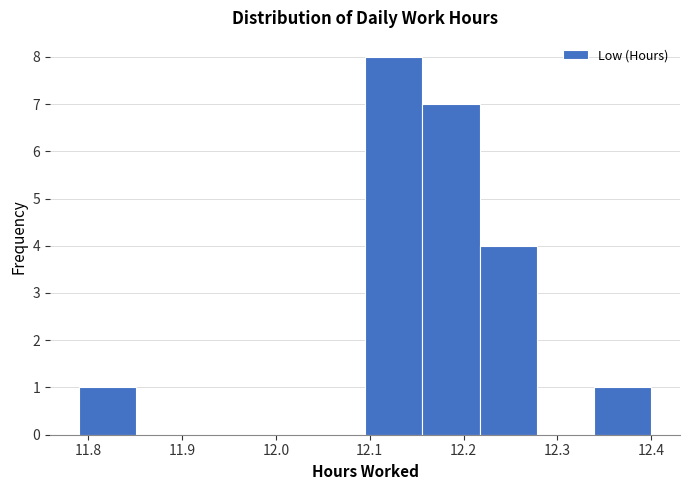

How tall is the bar that spans 12.217 to 12.278 on the x-axis? Neither the bar edges nor the heights are printed on the chart, so give them approximately, as read against the axes.

4